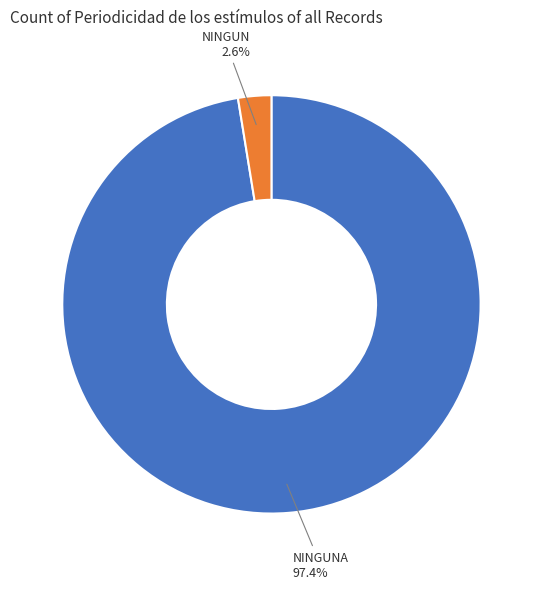

How many segments does this pie chart have?

2